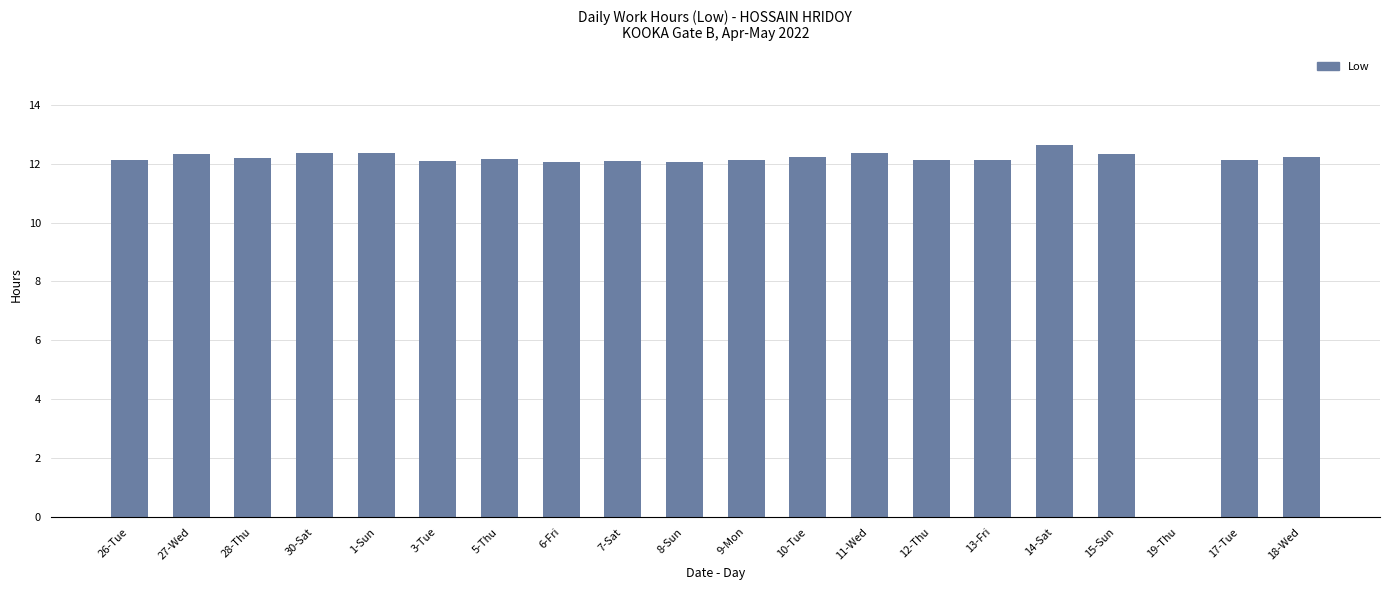

What is the sum of all values?

232.1